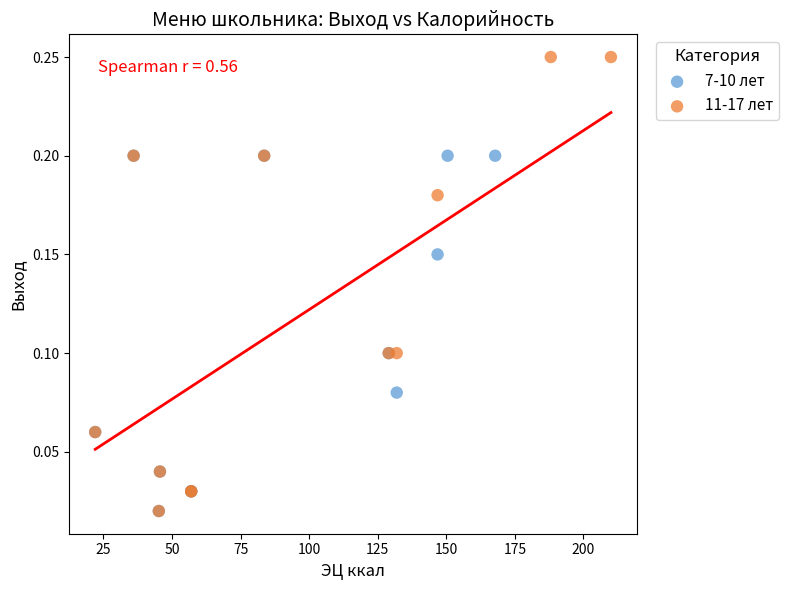

Which series has the widest spread of Y values?

11-17 лет